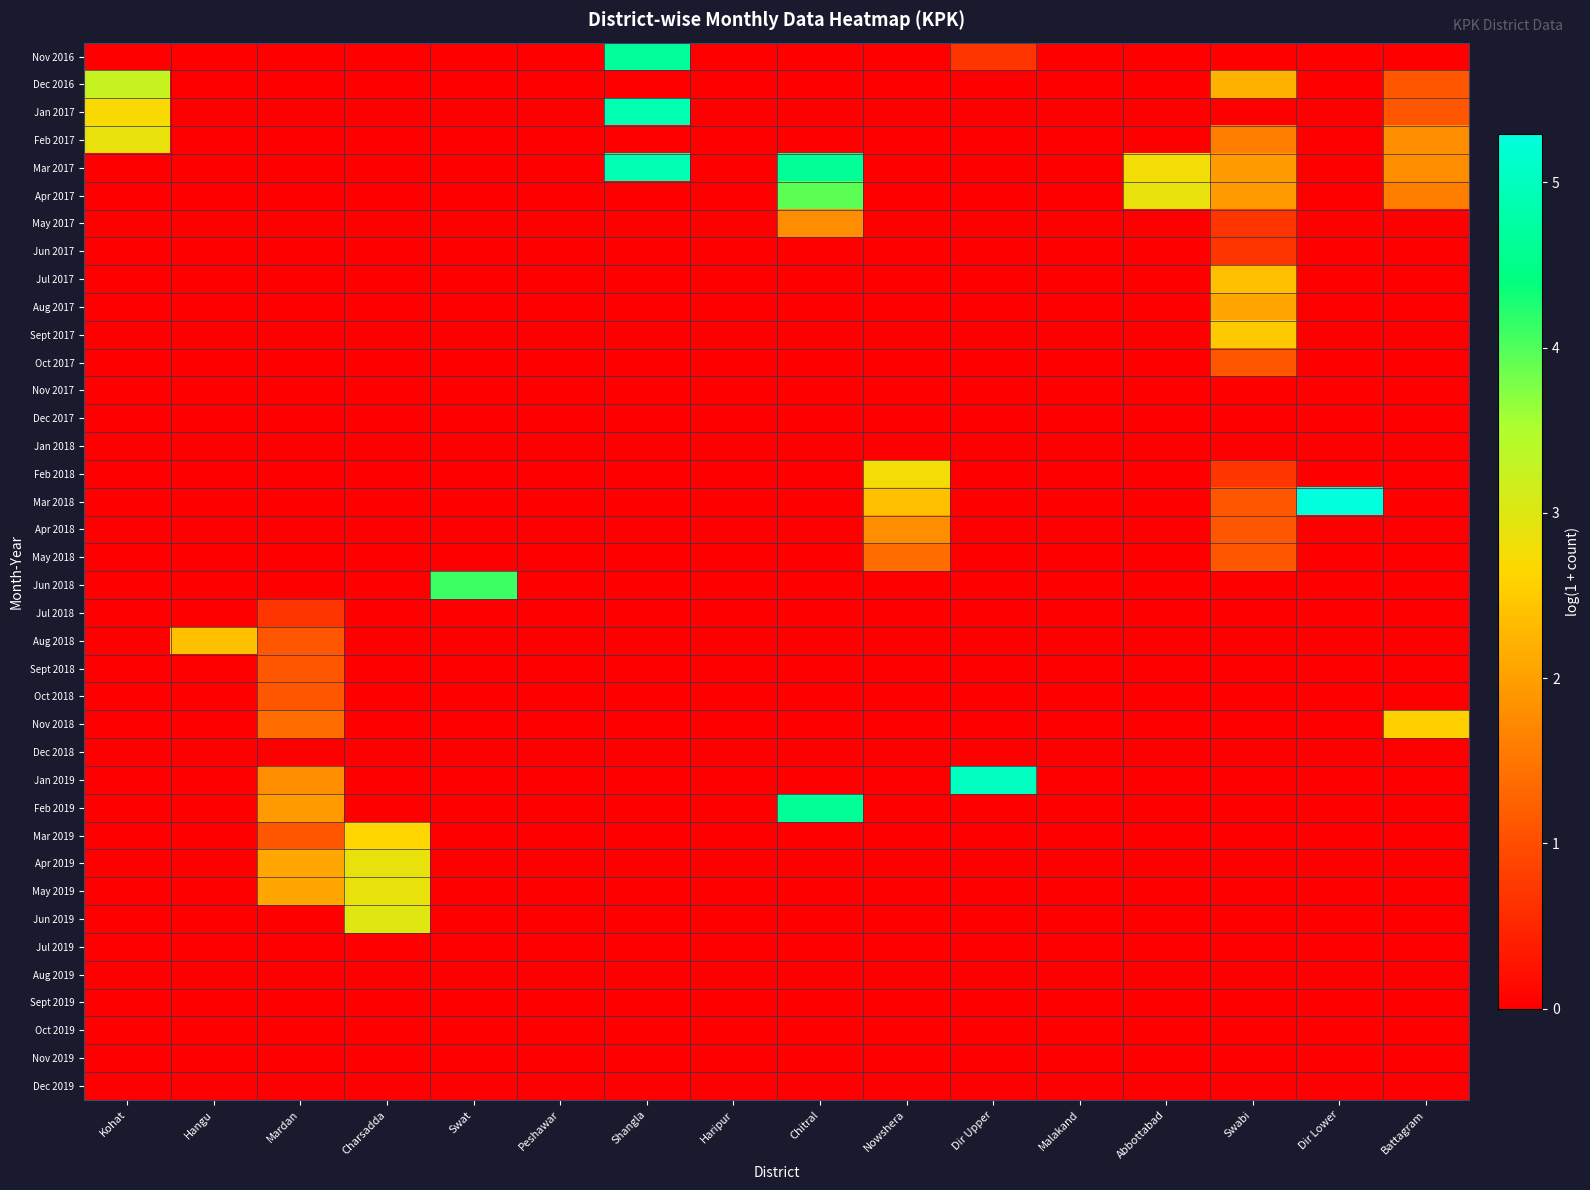

Rank the series at Kohat from highest to lowest value.

Dec 2016, Feb 2017, Jan 2017, Nov 2016, Mar 2017, Apr 2017, May 2017, Jun 2017, Jul 2017, Aug 2017, Sept 2017, Oct 2017, Nov 2017, Dec 2017, Jan 2018, Feb 2018, Mar 2018, Apr 2018, May 2018, Jun 2018, Jul 2018, Aug 2018, Sept 2018, Oct 2018, Nov 2018, Dec 2018, Jan 2019, Feb 2019, Mar 2019, Apr 2019, May 2019, Jun 2019, Jul 2019, Aug 2019, Sept 2019, Oct 2019, Nov 2019, Dec 2019